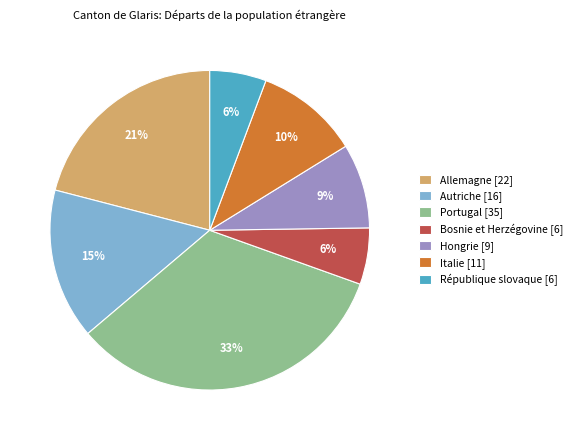

Which slice is the largest?

Portugal